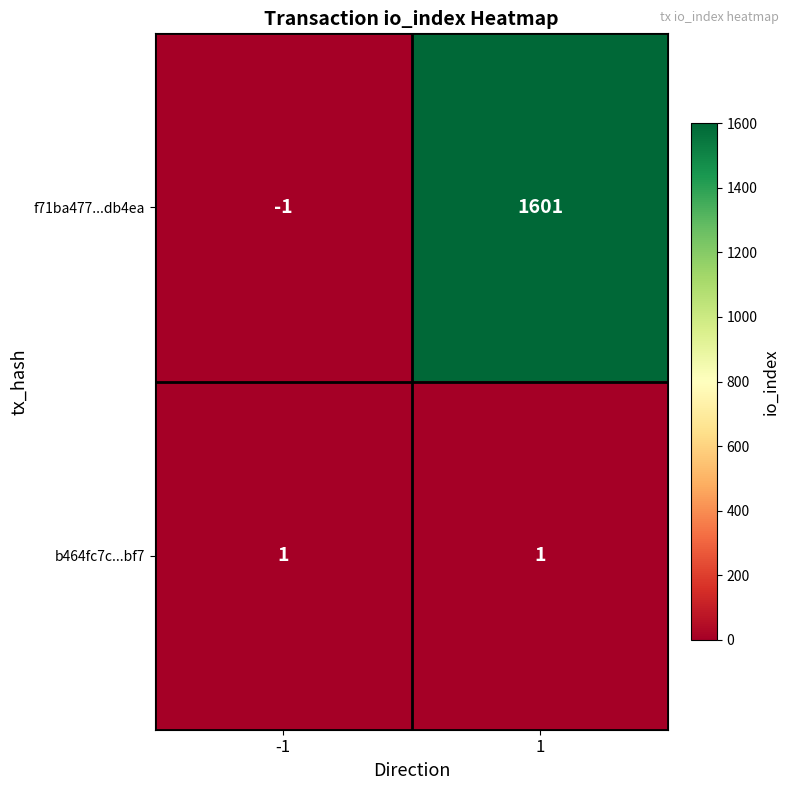

Rank the series at 1 from lowest to highest value.

b464fc7c...bf7, f71ba477...db4ea